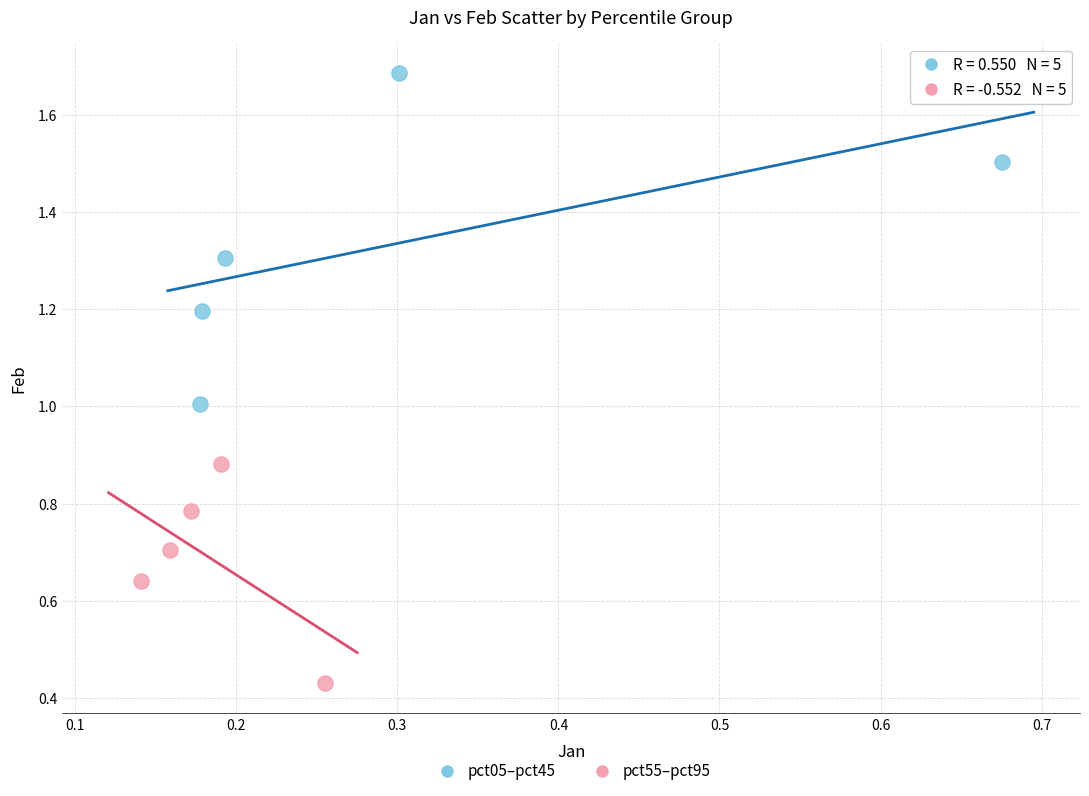

Which series contains the lowest Y value?

pct55–pct95